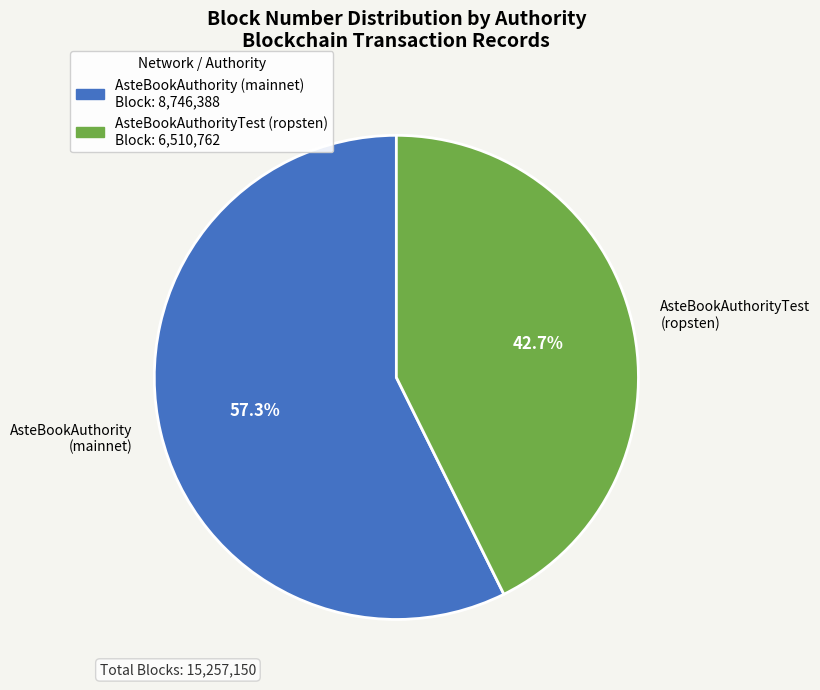

How much of the chart is everything except AsteBookAuthorityTest (ropsten)?

57.3%